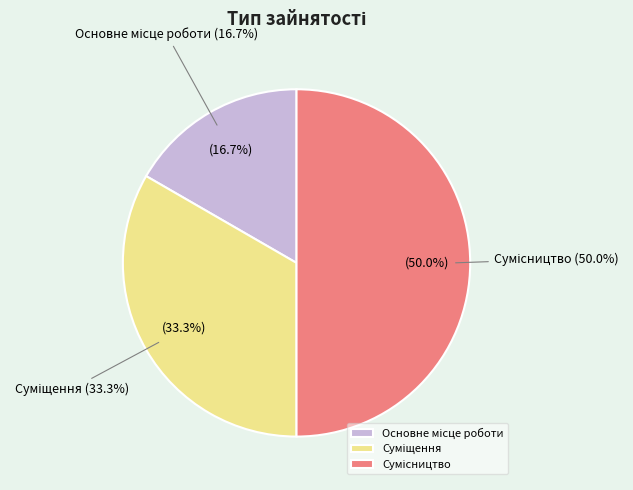

What percentage do Сумісництво and Основне місце роботи together represent?

66.7%